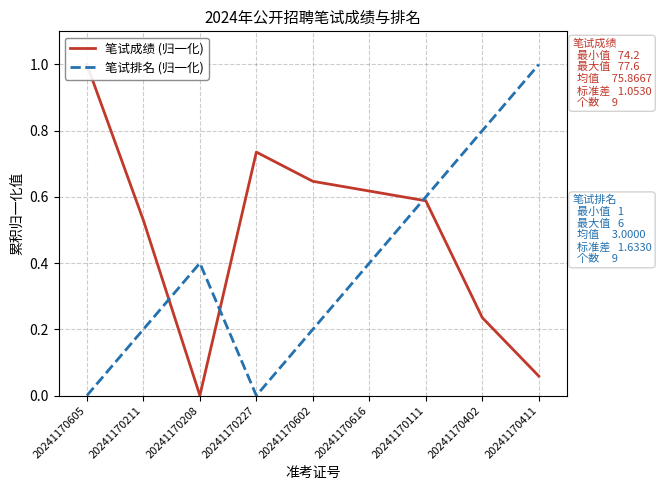

The 笔试排名 (归一化) series shows 0.1 at 20241170211. True or false?

False